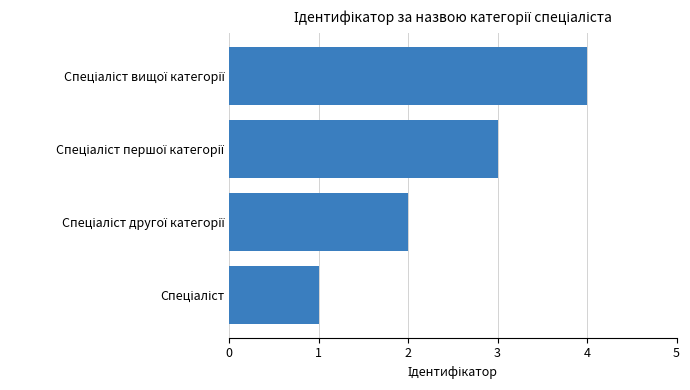

What is the greatest value displayed?

4